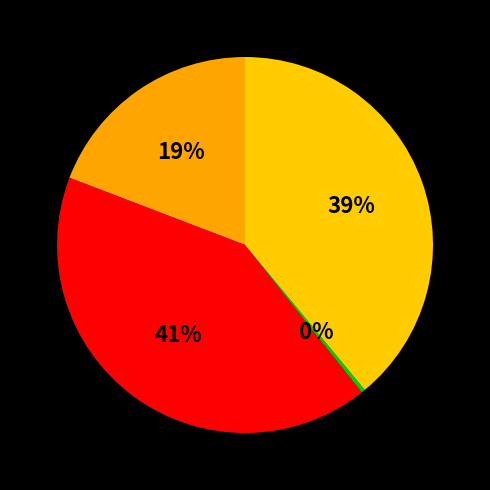

Count the number of slices in the pie.

4